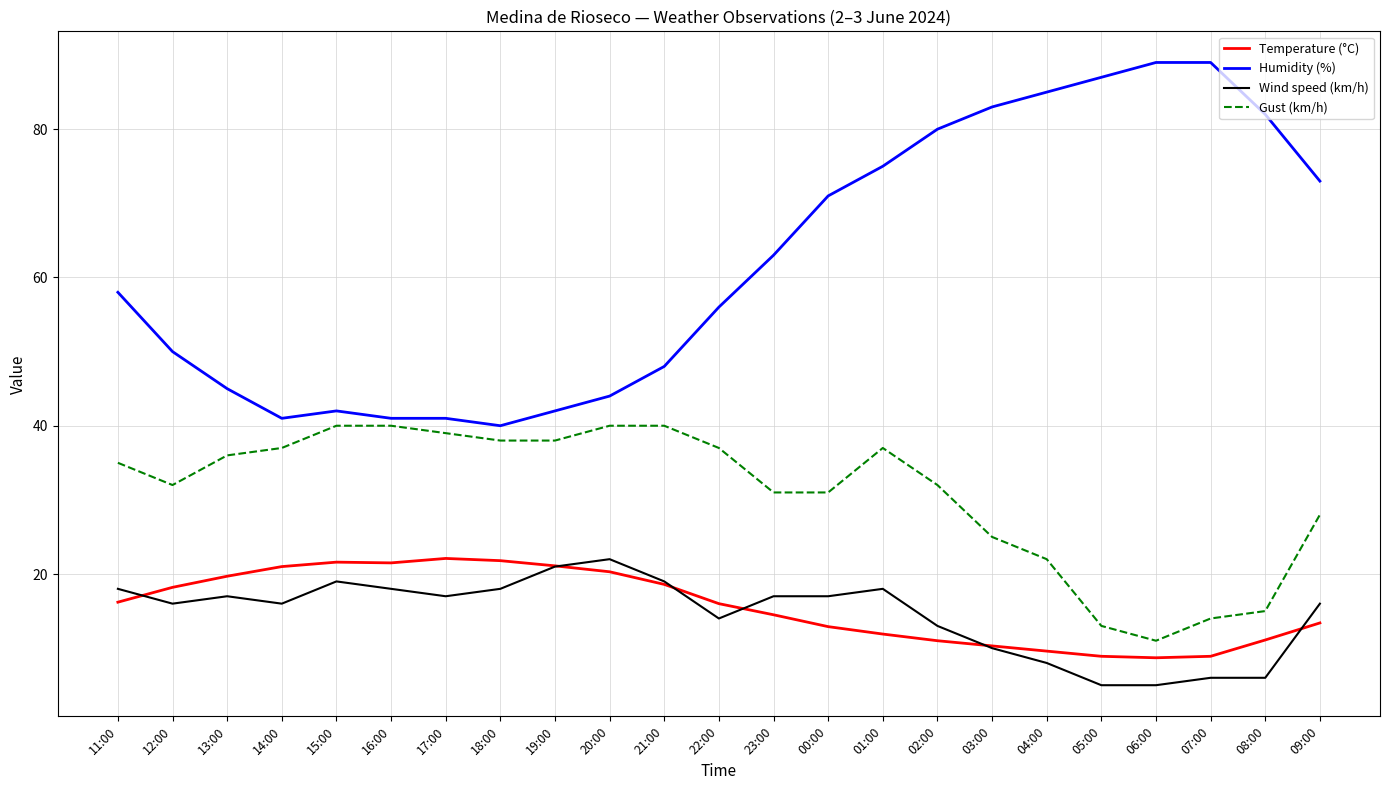

Which series has the largest range (max minus min)?

Humidity (%)